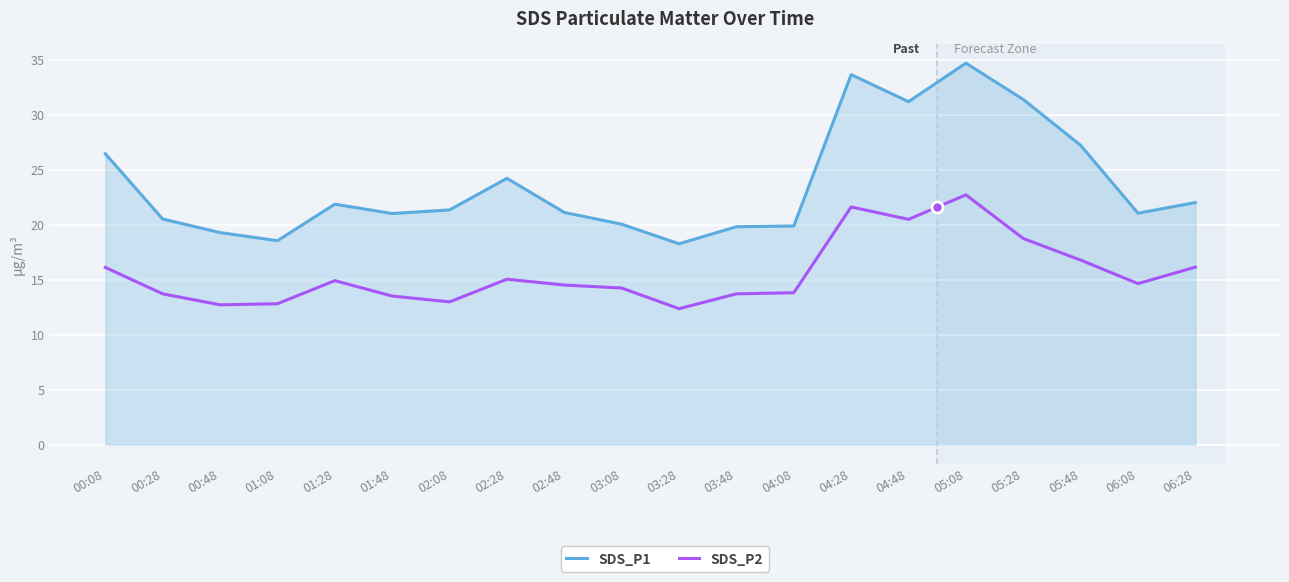

What is the total value across all series at 04:48?

51.6